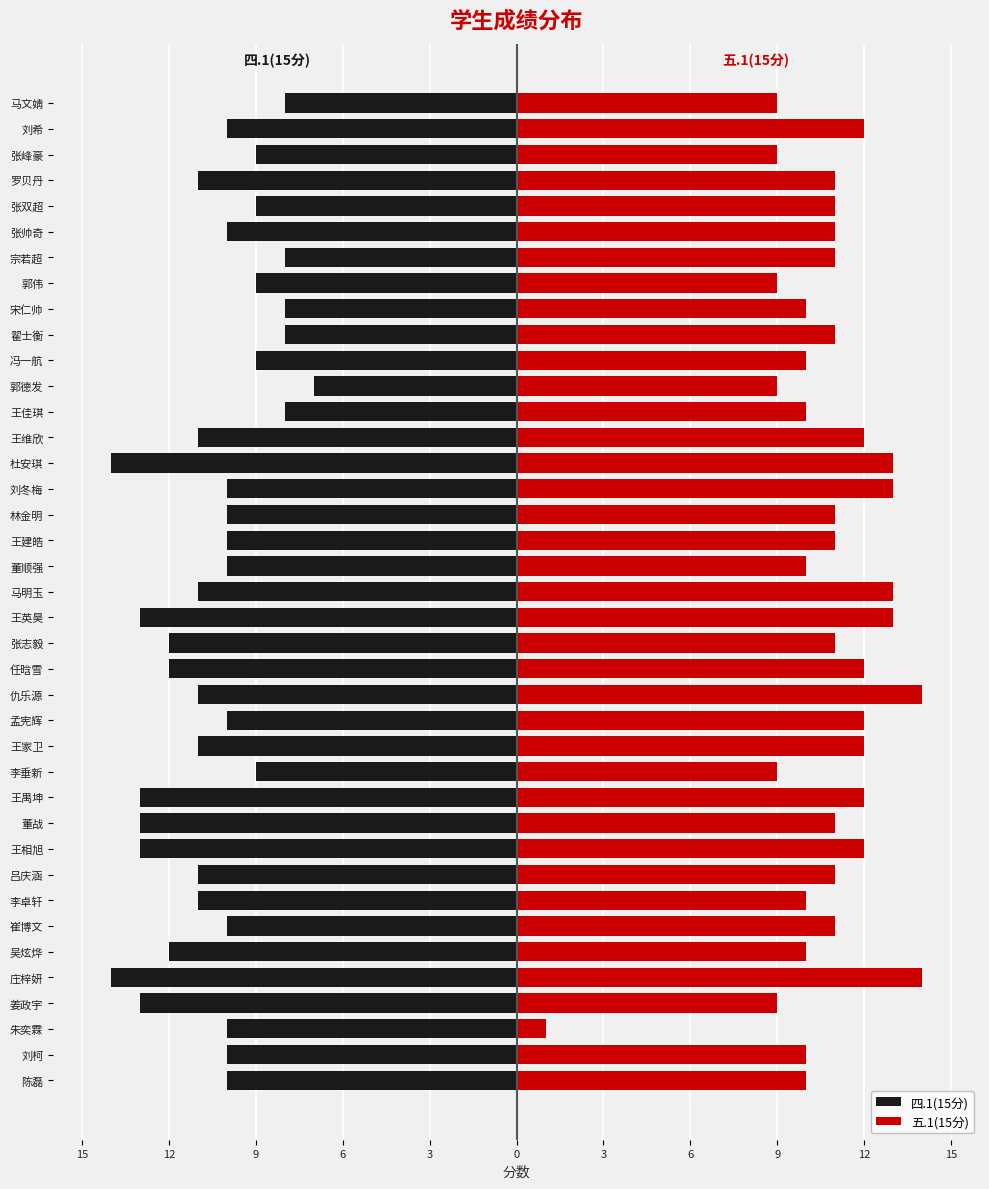

How many data points in 五.1(15分) are less than 11?

15